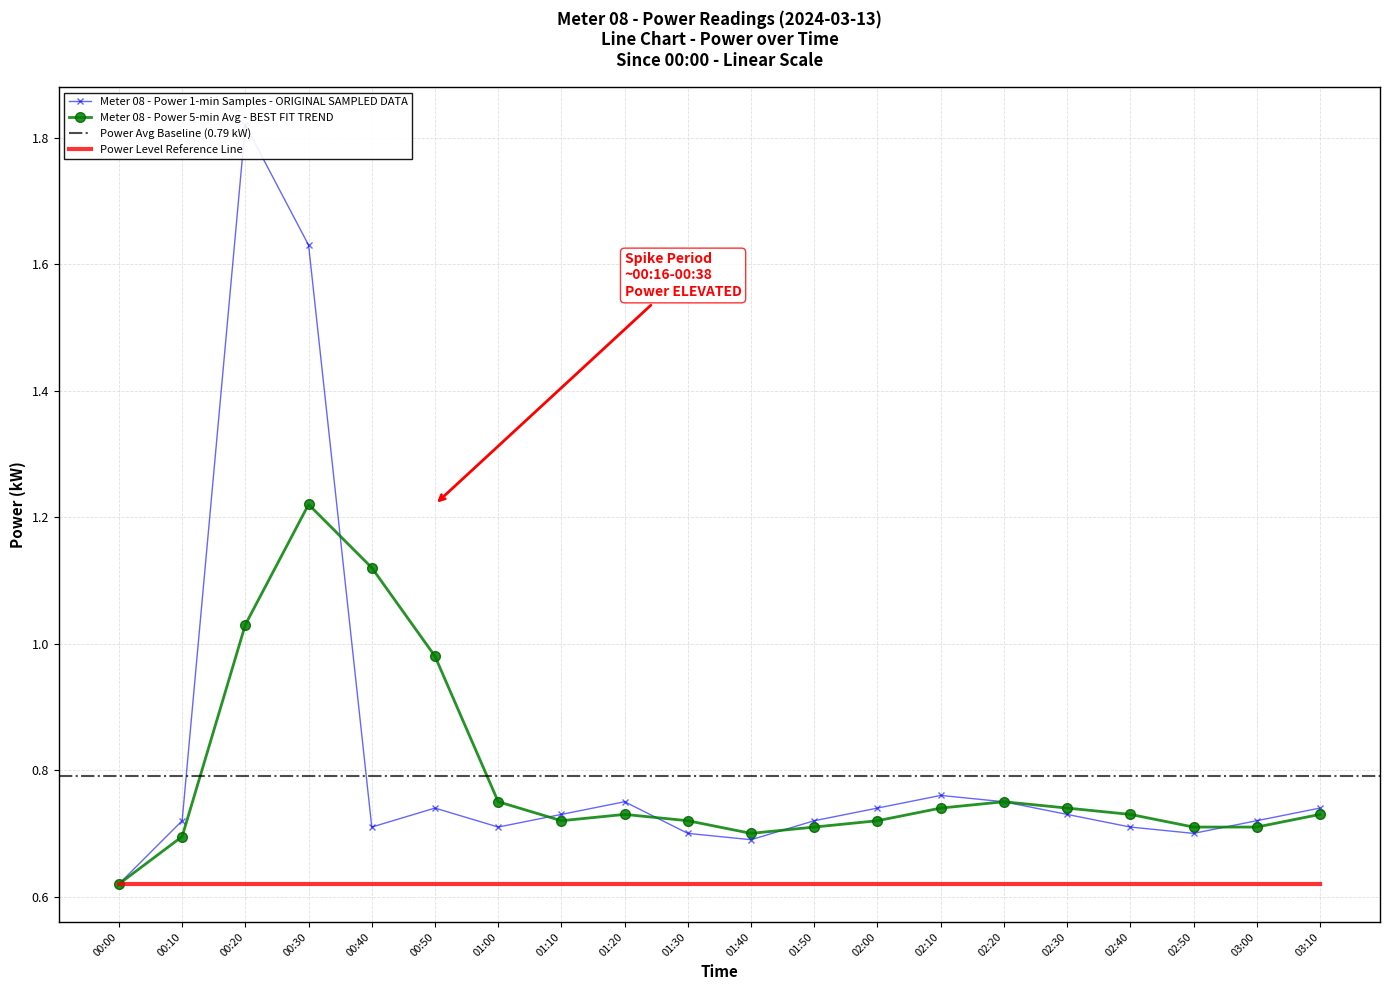

Rank the series by their maximum value, from lowest to highest.

power_rolling, power